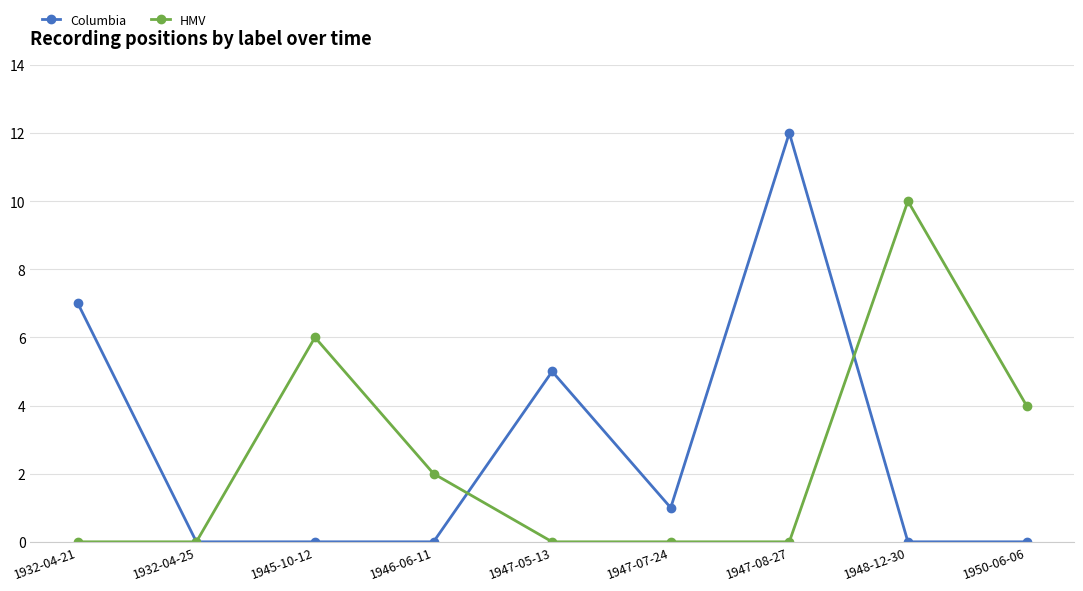

In Columbia, how many points are higher than both neighbors (excluding endpoints)?

2